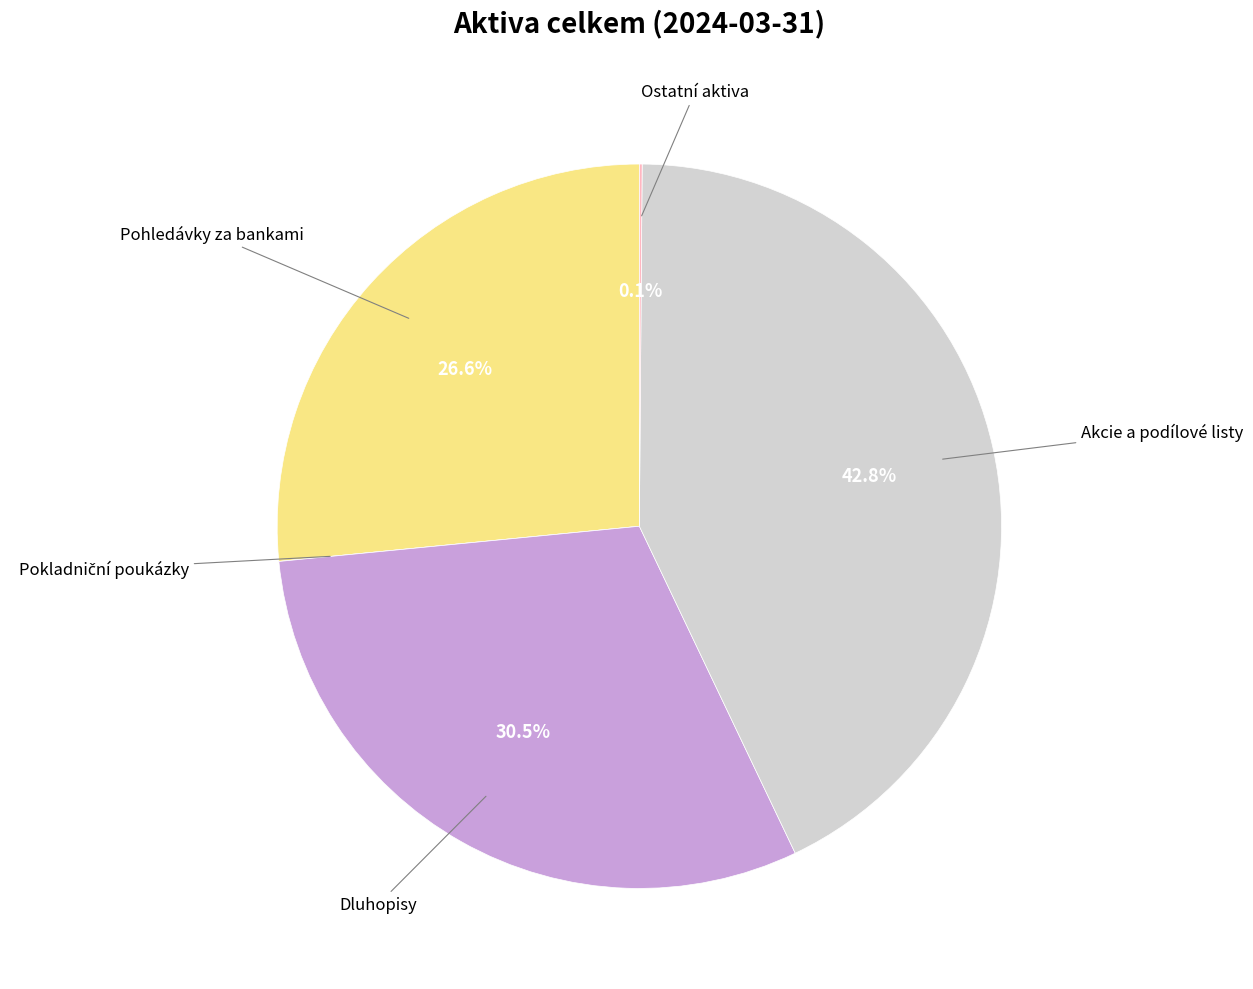

Which category has the biggest portion of the pie?

Akcie a podílové listy